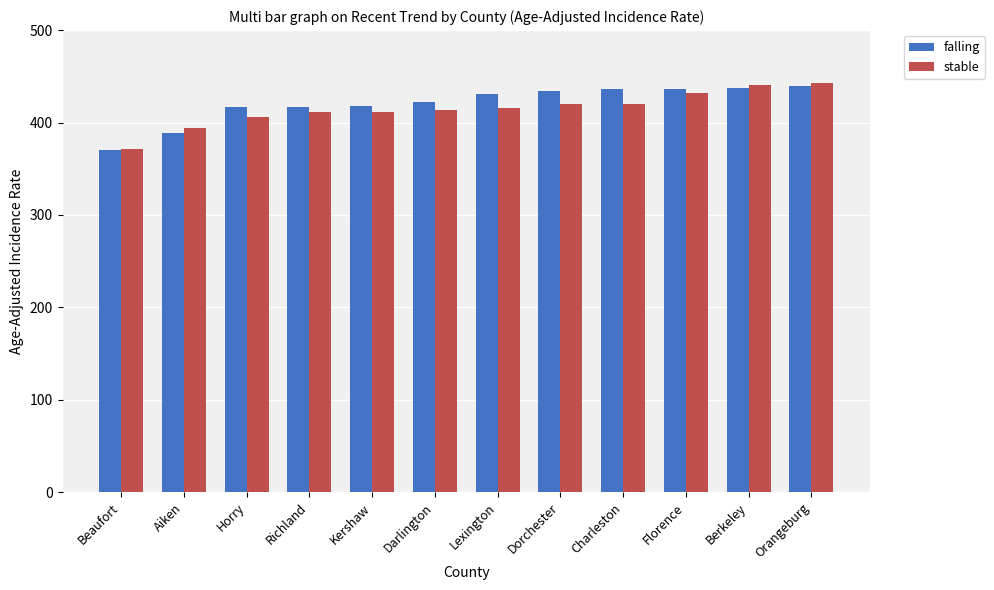

What is the approximate value of falling at Berkeley?

437.4